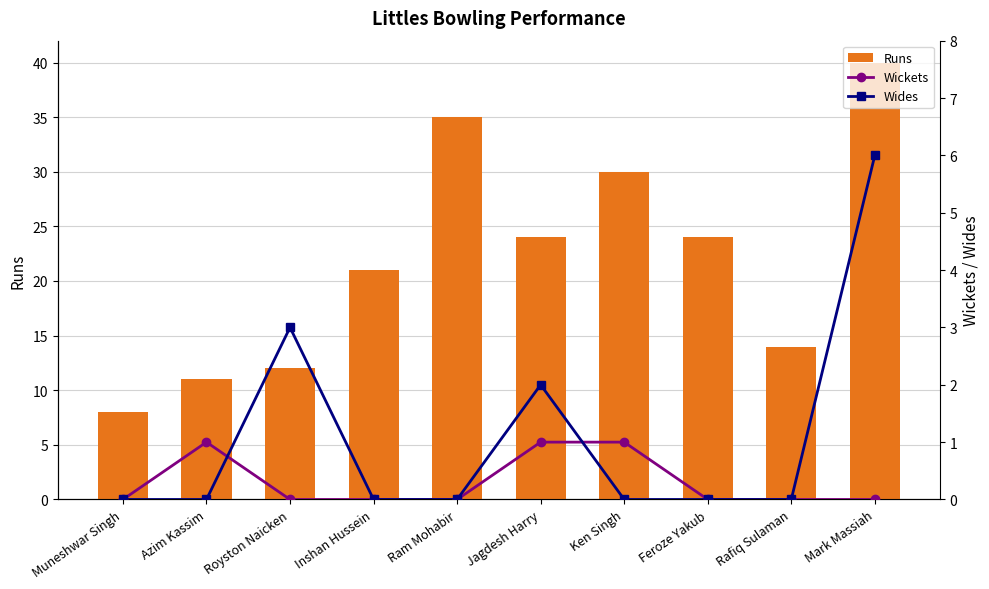

What is the sum of all Wickets values?

3